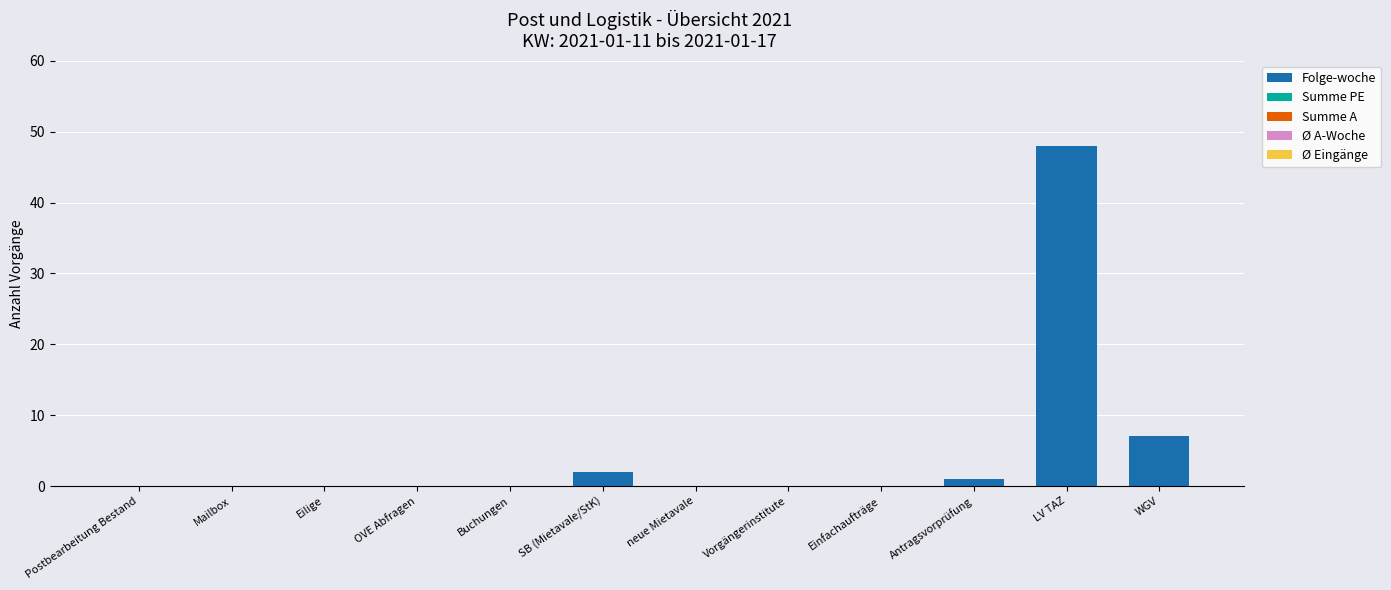

Which category has the highest value across all series?

LV TAZ